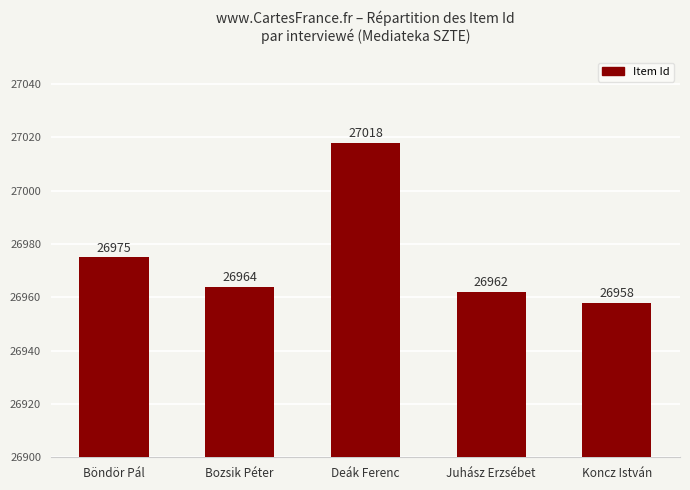

Reading left to right, extract all data points from this chart.

26975	26964	27018	26962	26958